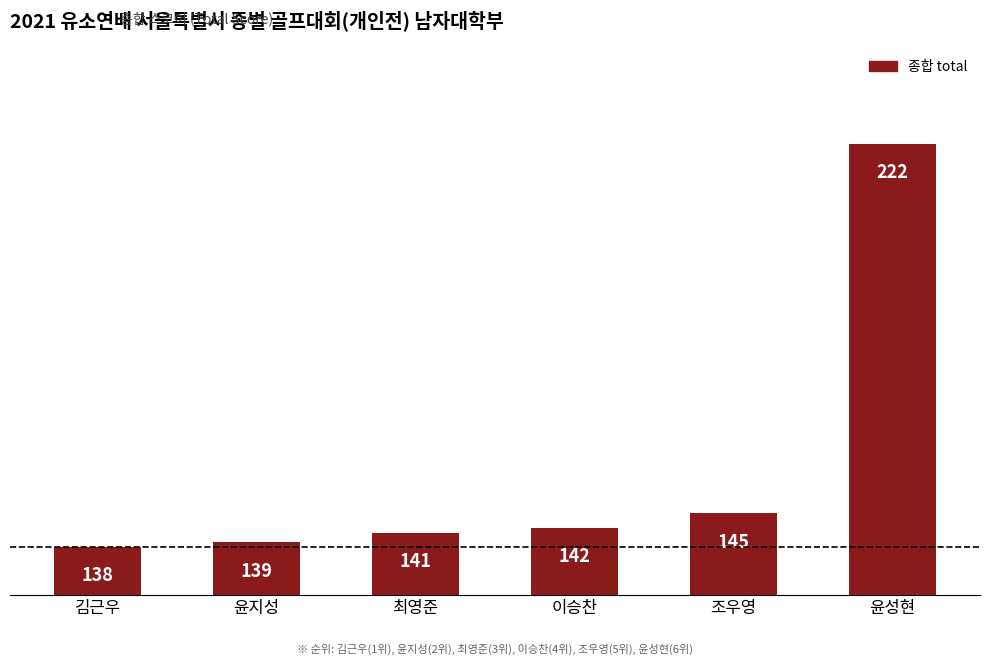

The value at 최영준 is 141. True or false?

True